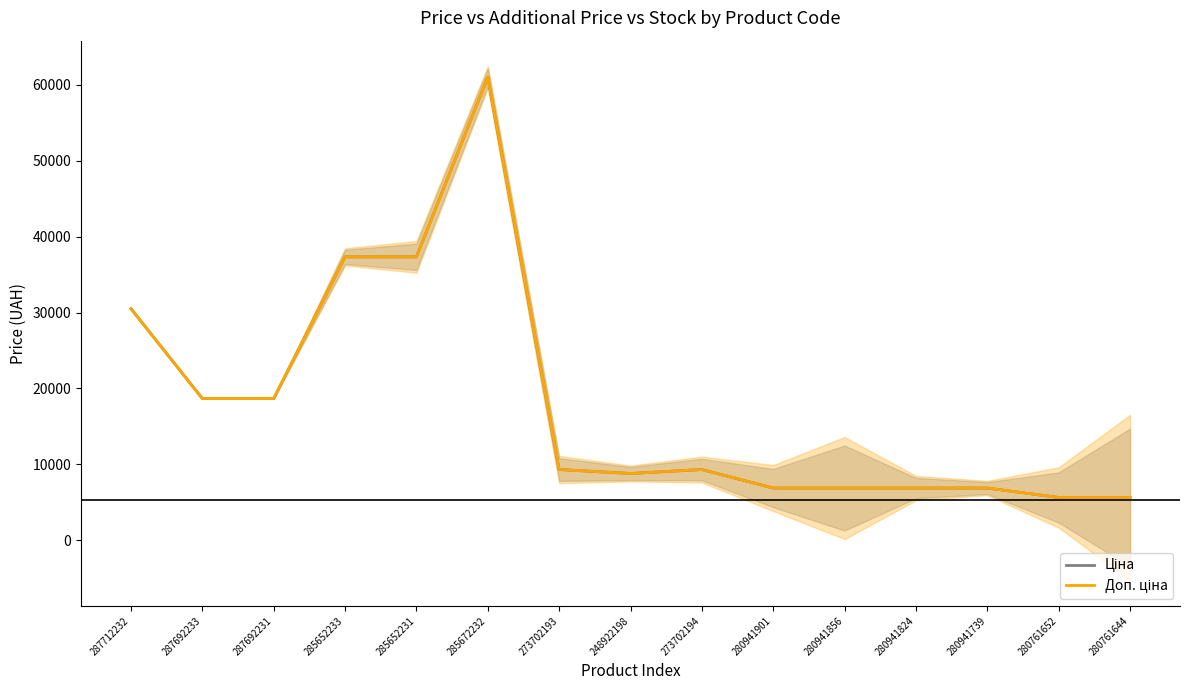

Does the chart display data point markers on the line(s)?

No